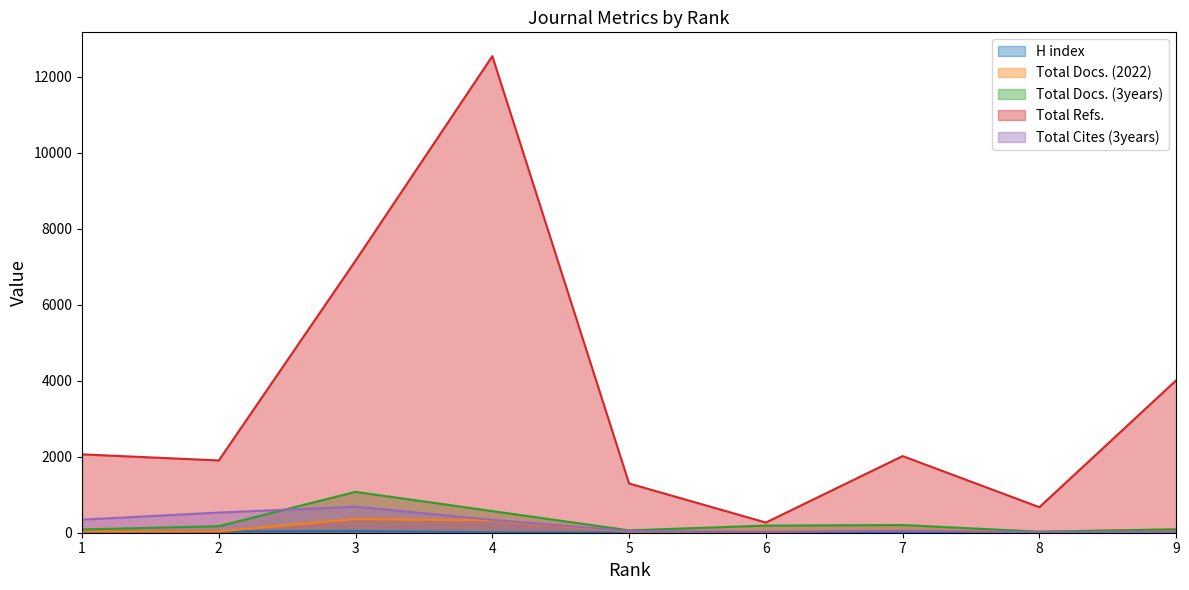

True or false: H index and Total Cites (3years) intersect in this chart.

False